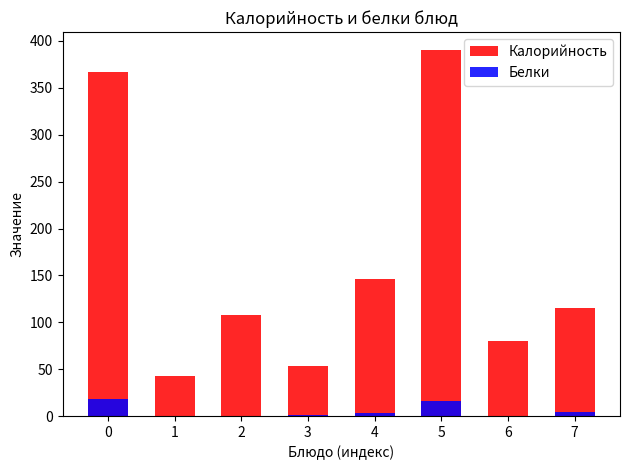

What is the minimum value shown in the chart?

0.1